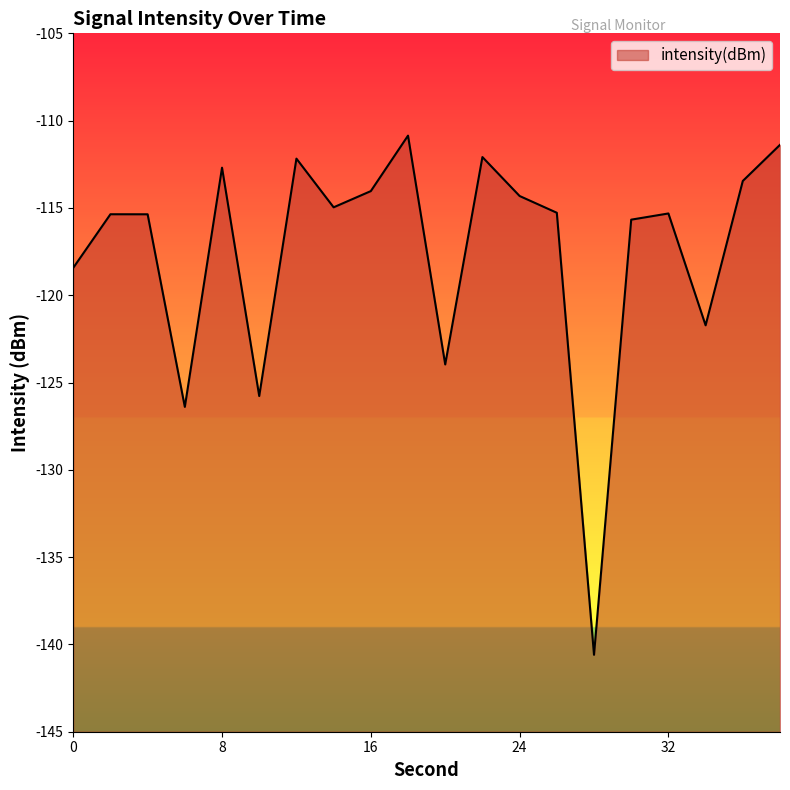

At which category does the chart reach its peak across all series?

18